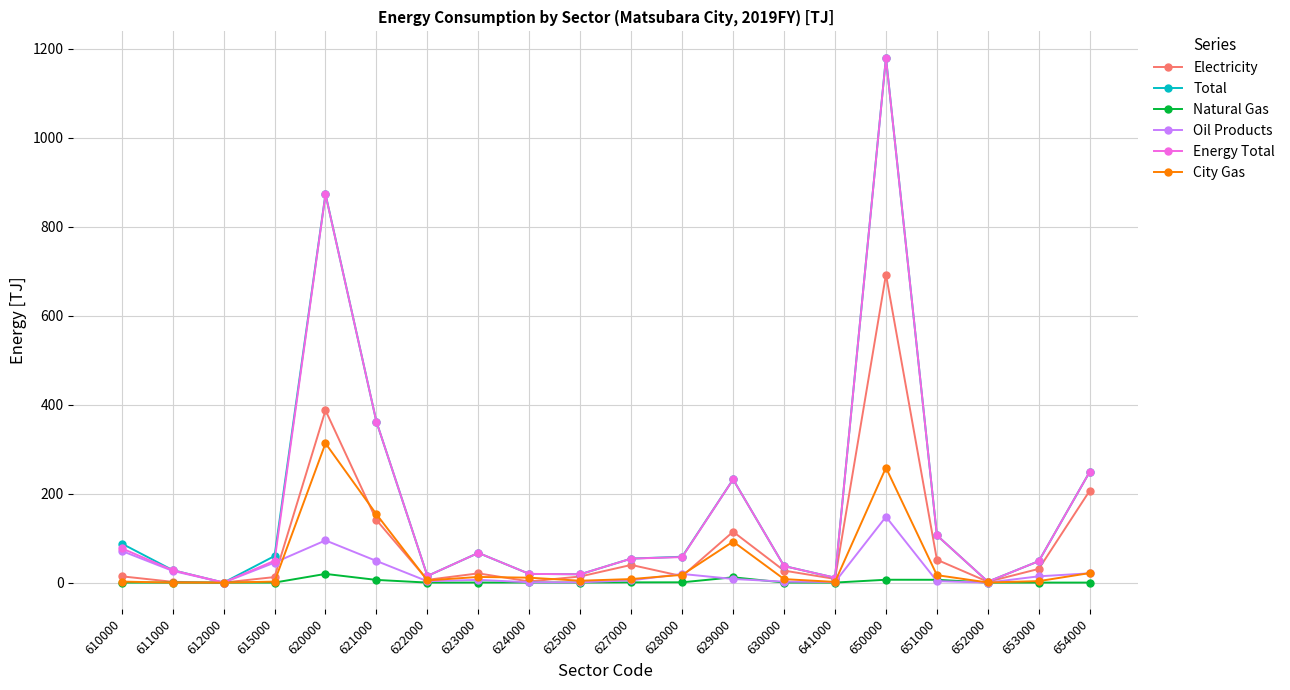

What is the maximum value shown in the chart?

1179.6